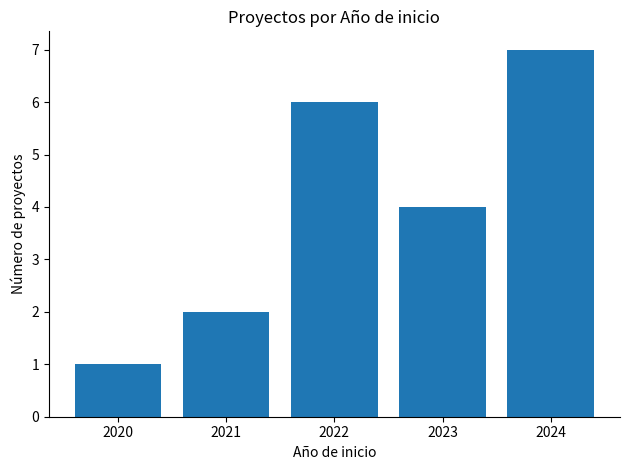

How many series are shown in this chart?

1